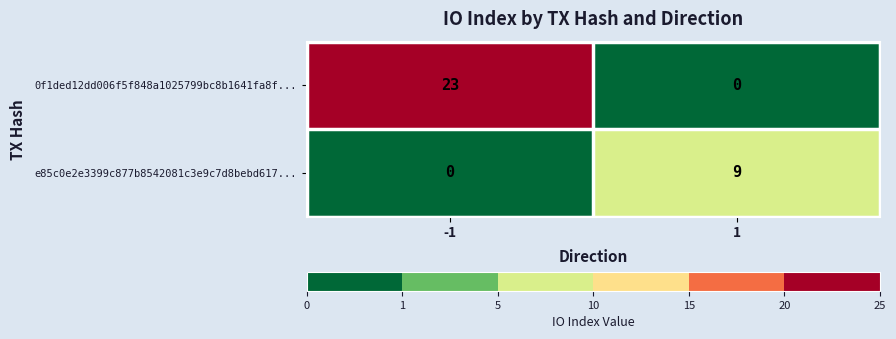

List the series in order of their overall mean, lowest first.

e85c0e2e3399c877b8542081c3e9c7d8bebd617..., 0f1ded12dd006f5f848a1025799bc8b1641fa8f...